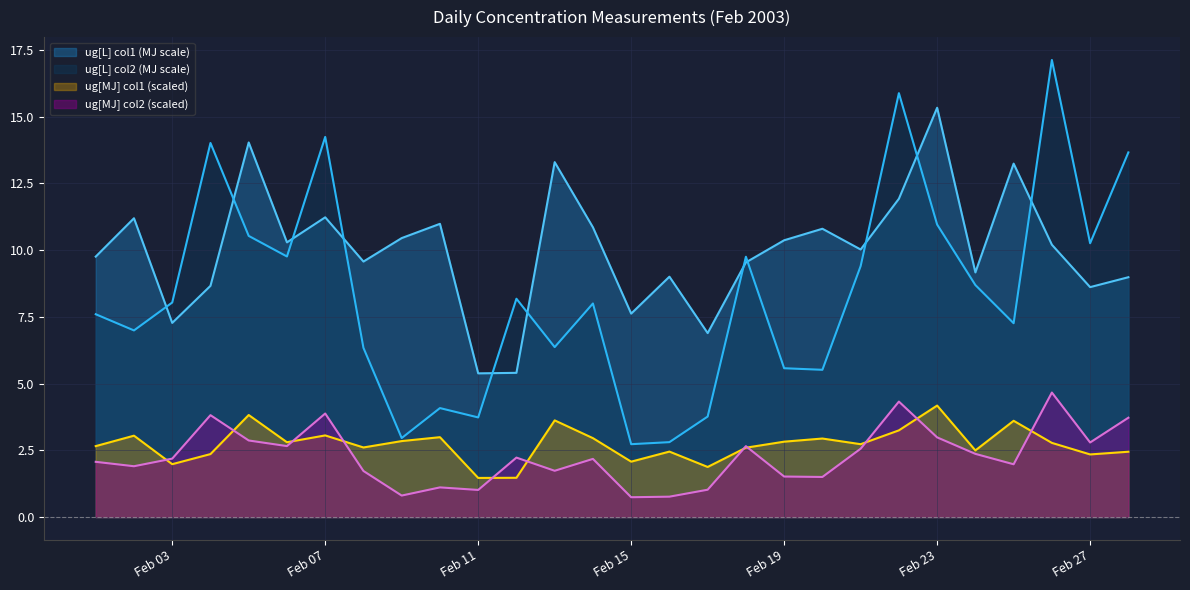

Which series has the largest range (max minus min)?

ug[L] col2 (MJ scale)